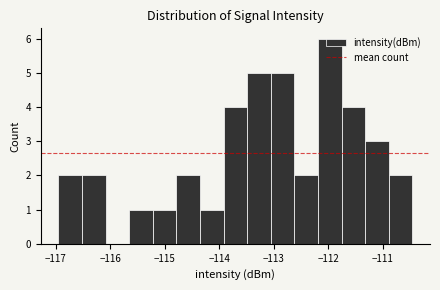

Reading left to right, transcribe this chart: for each bar, give the range it covers on the x-axis and its height. Neither the bar edges nor the heights are printed on the chart, so give them approximately, as read against the axes.

-117.0 to -116.5: 2
-116.5 to -116.1: 2
-116.1 to -115.7: 0
-115.7 to -115.2: 1
-115.2 to -114.8: 1
-114.8 to -114.4: 2
-114.4 to -113.9: 1
-113.9 to -113.5: 4
-113.5 to -113.1: 5
-113.1 to -112.6: 5
-112.6 to -112.2: 2
-112.2 to -111.8: 6
-111.8 to -111.3: 4
-111.3 to -110.9: 3
-110.9 to -110.5: 2